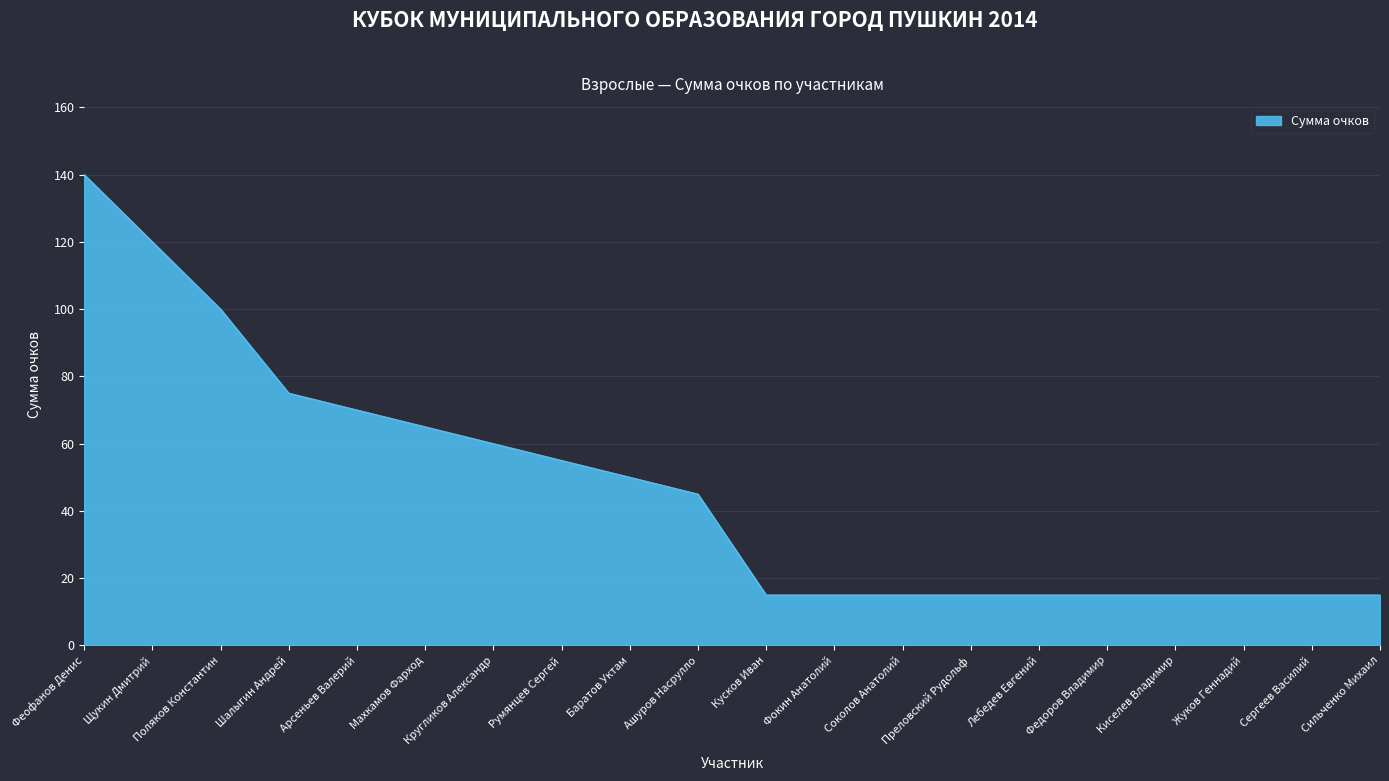

What is the difference between the maximum and minimum values?

125